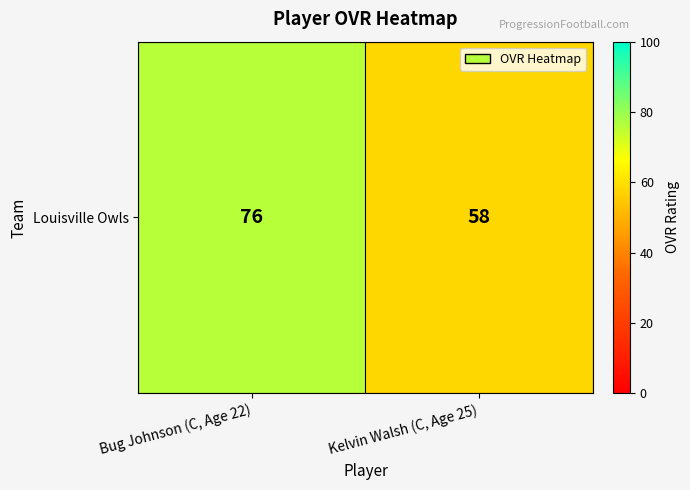

What is the sum of the values at Kelvin Walsh (C, Age 25) and Bug Johnson (C, Age 22)?

134